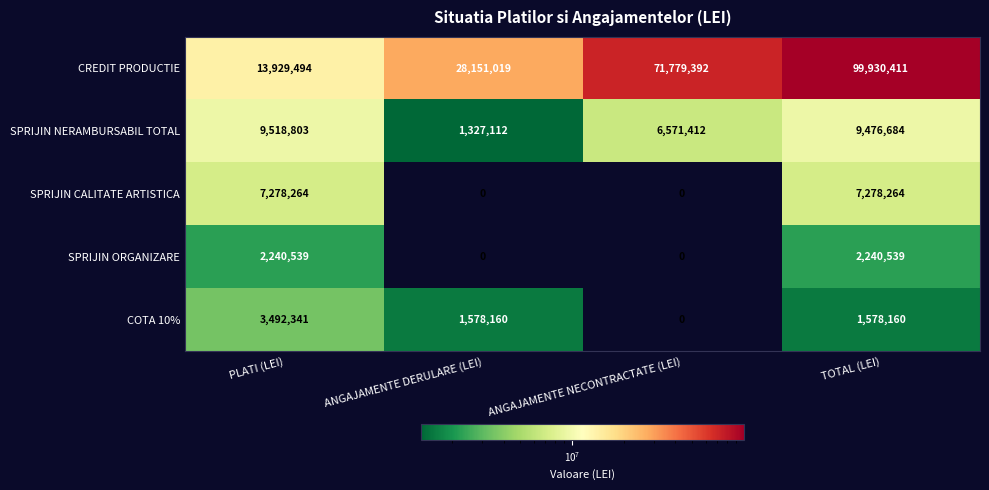

What is the difference between the highest and lowest values at PLATI (LEI)?

11688955